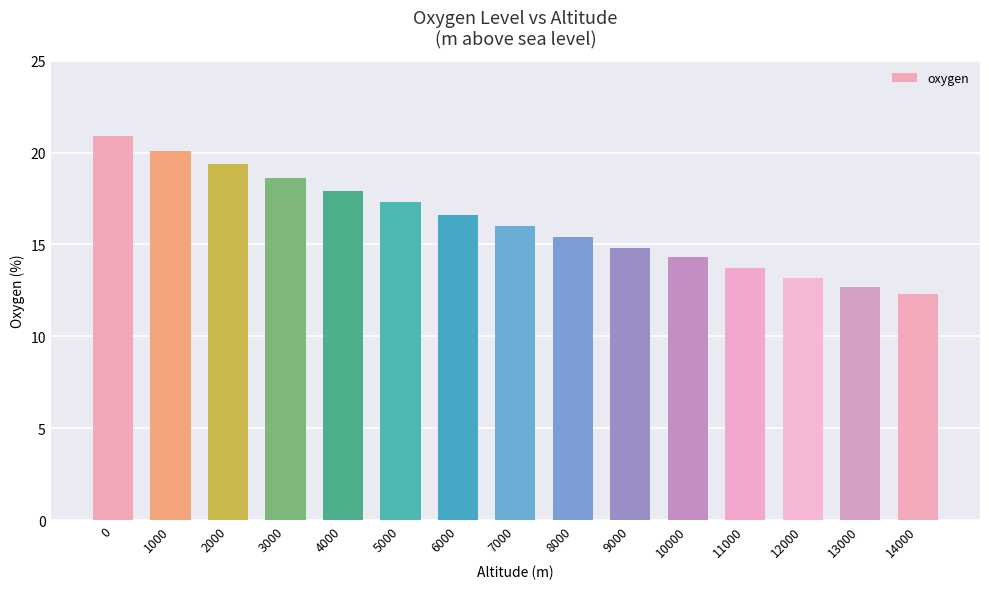

List the labels in order of value, largest first.

0, 1000, 2000, 3000, 4000, 5000, 6000, 7000, 8000, 9000, 10000, 11000, 12000, 13000, 14000